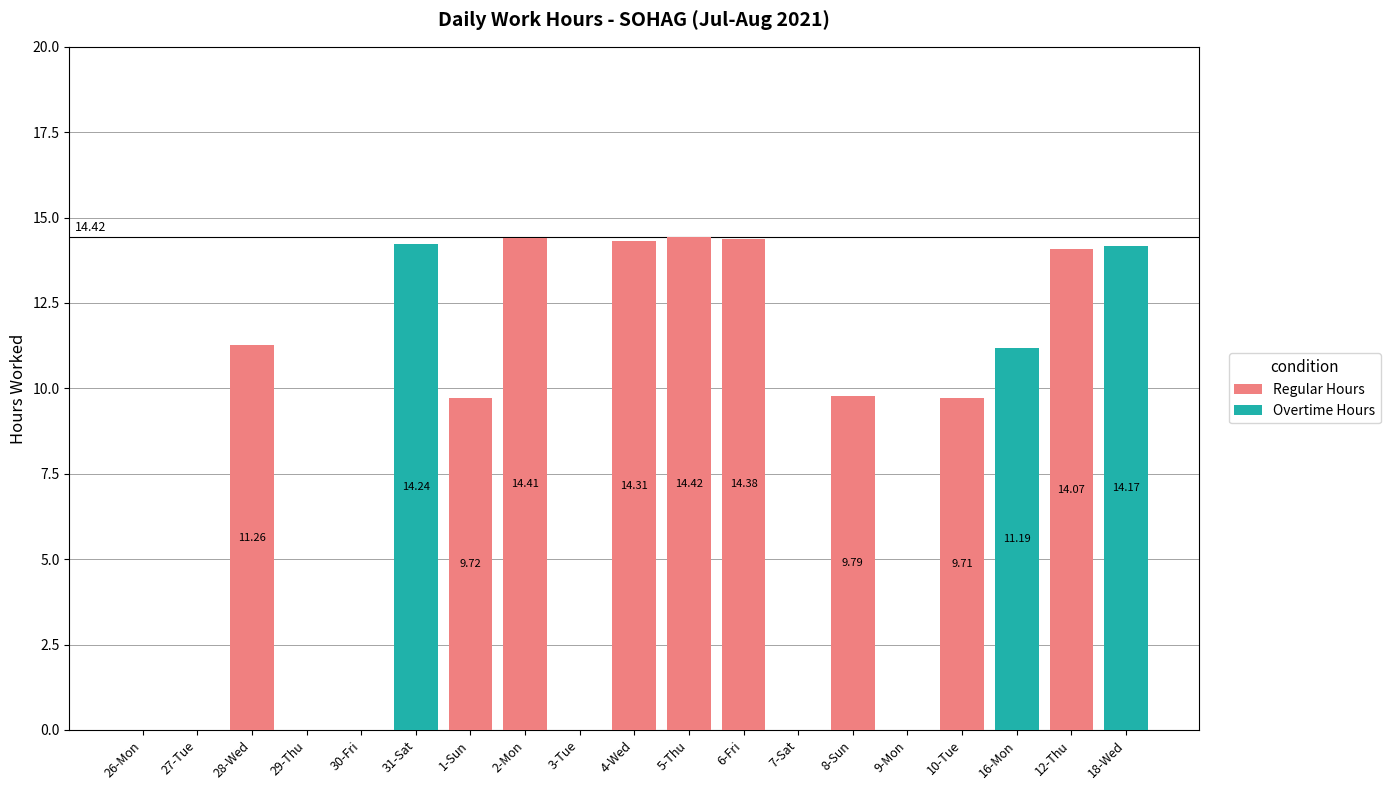

At which category does the chart reach its minimum across all series?

26-Mon